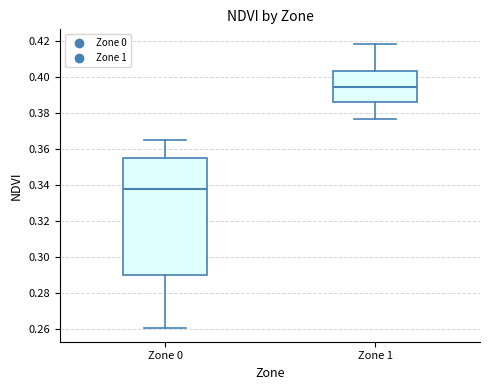

Comparing the boxes themselves (not the whiskers), which one is the tallest?

Zone 0